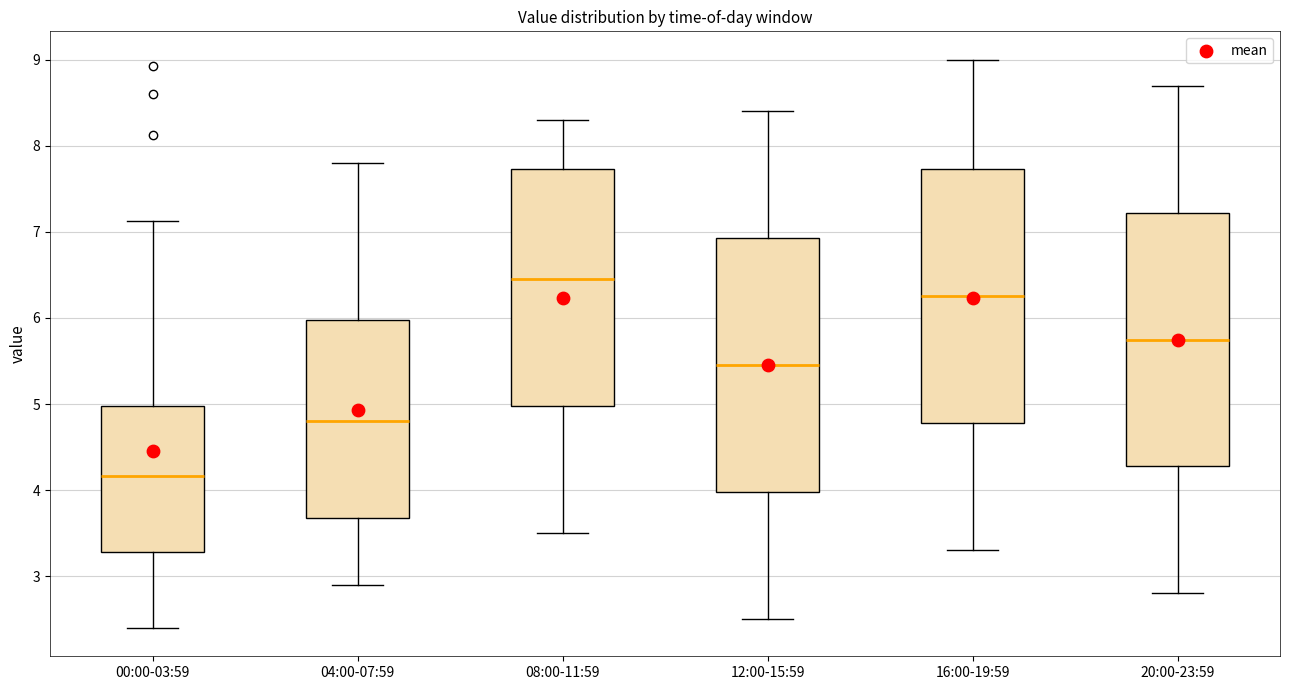

Which box's median line is the lowest?

00:00-03:59